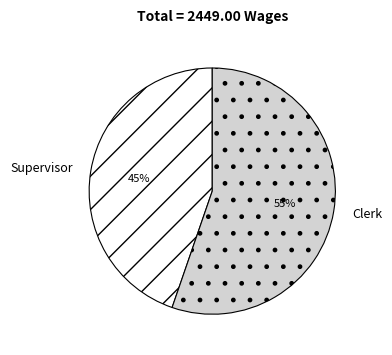

Which category has the smallest portion of the pie?

Supervisor